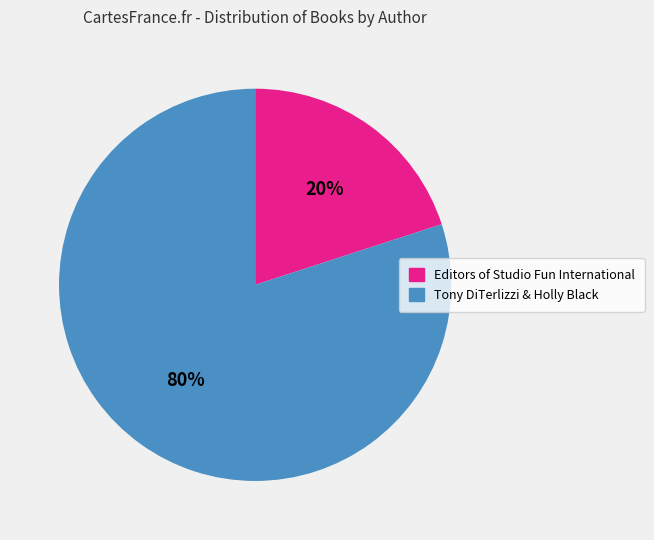

Does Editors of Studio Fun International represent more than half of the total?

No